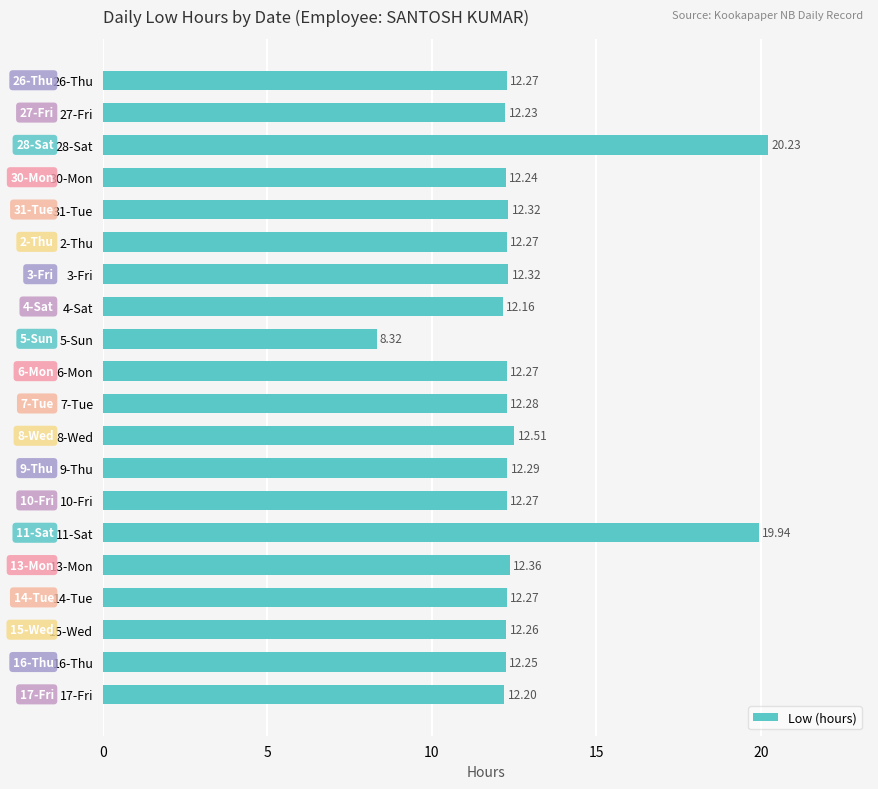

What is the sum of the values at 17-Fri and 27-Fri?

24.4